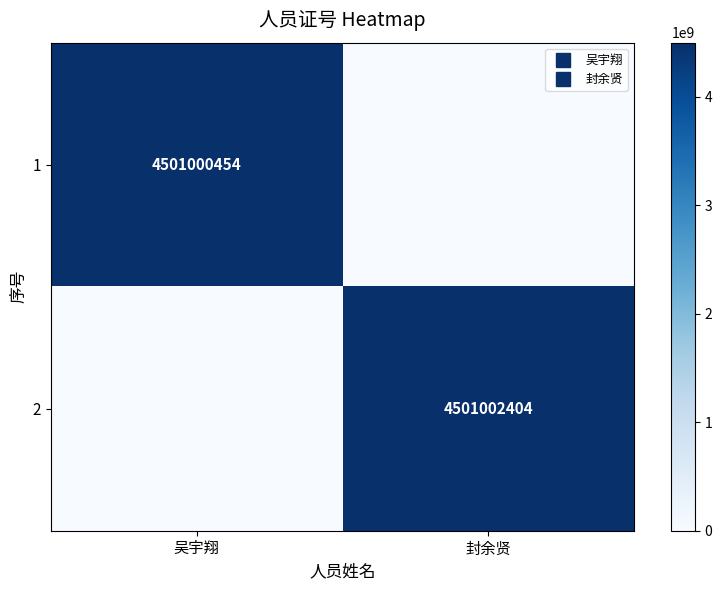

What is the sum of the 2 values at 封余贤 and 吴宇翔?

4501002404